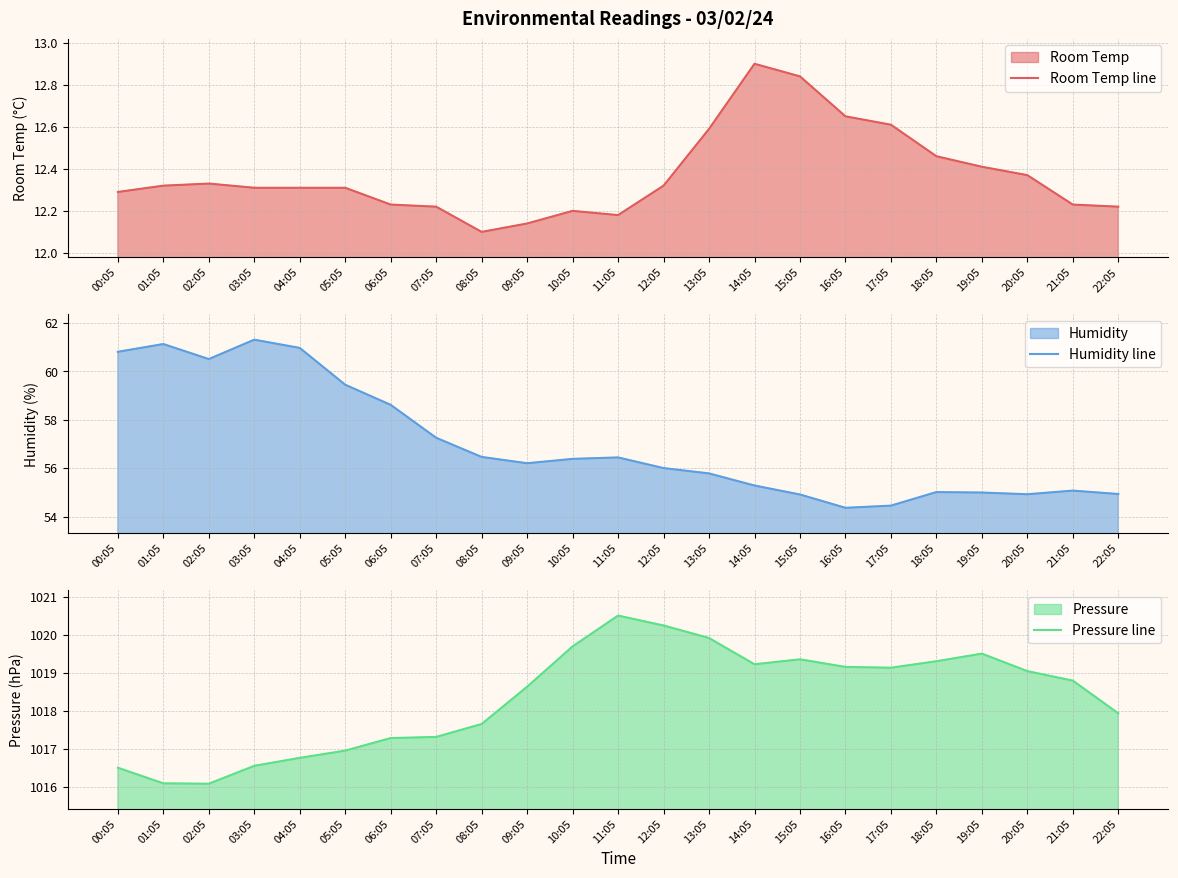

How many interior local peaks does the Room Temp line series have?

3